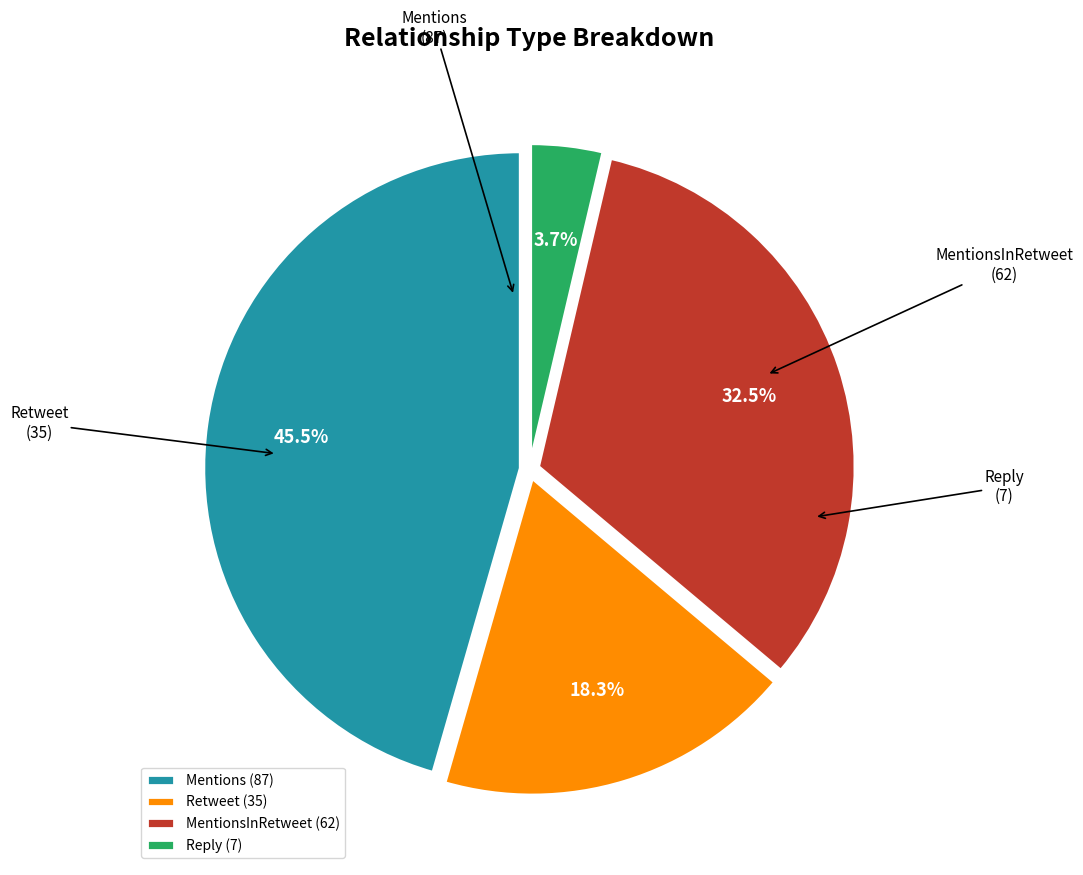

Count the number of slices in the pie.

4